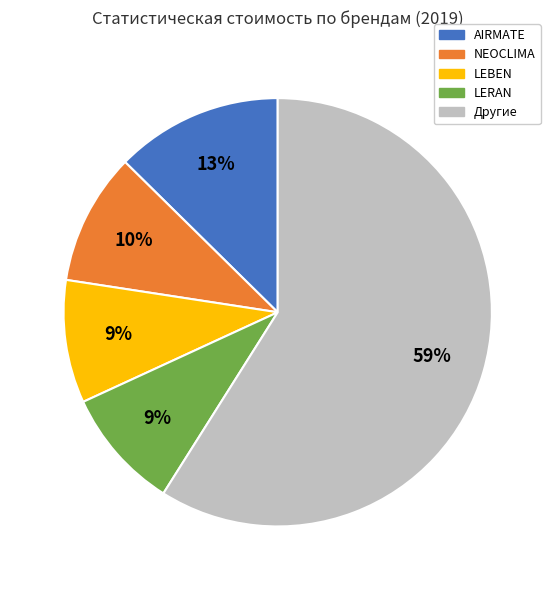

Is there any slice that represents more than half of the pie?

Yes